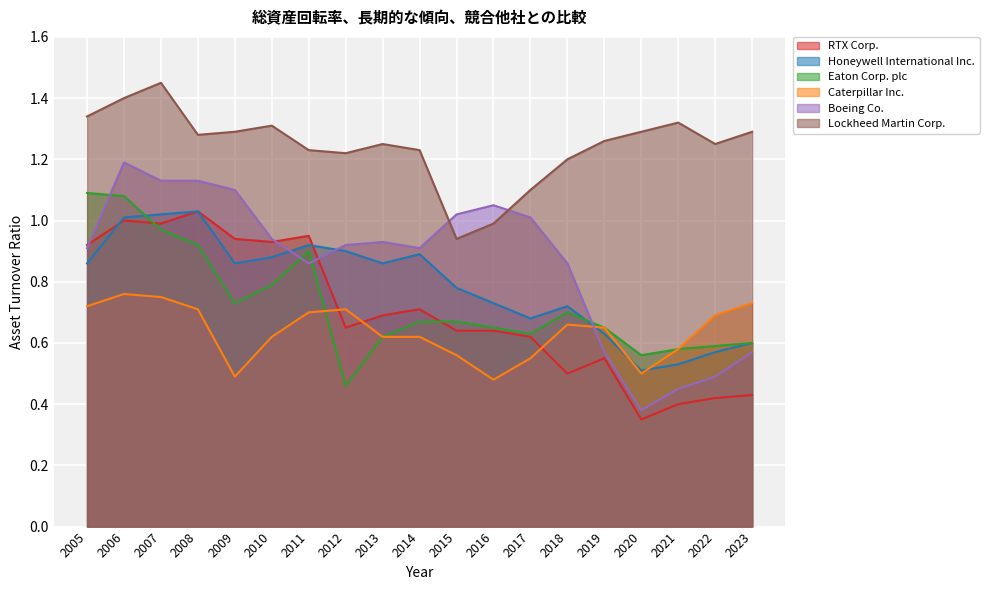

What is the total value across all series at 2008?

6.1